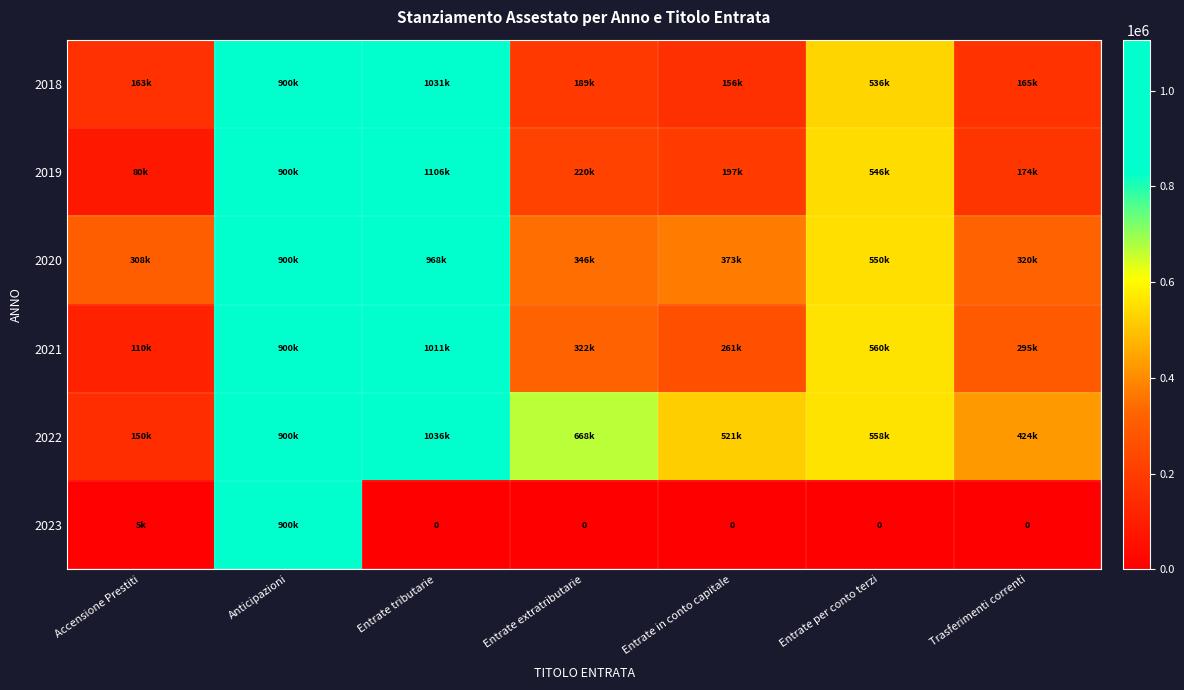

What is the difference between the maximum and minimum values in the 2021 series?

901150.6